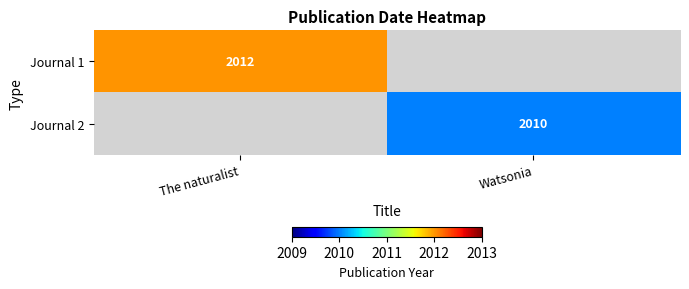

The value of Journal 2 at Watsonia is 1258. True or false?

False